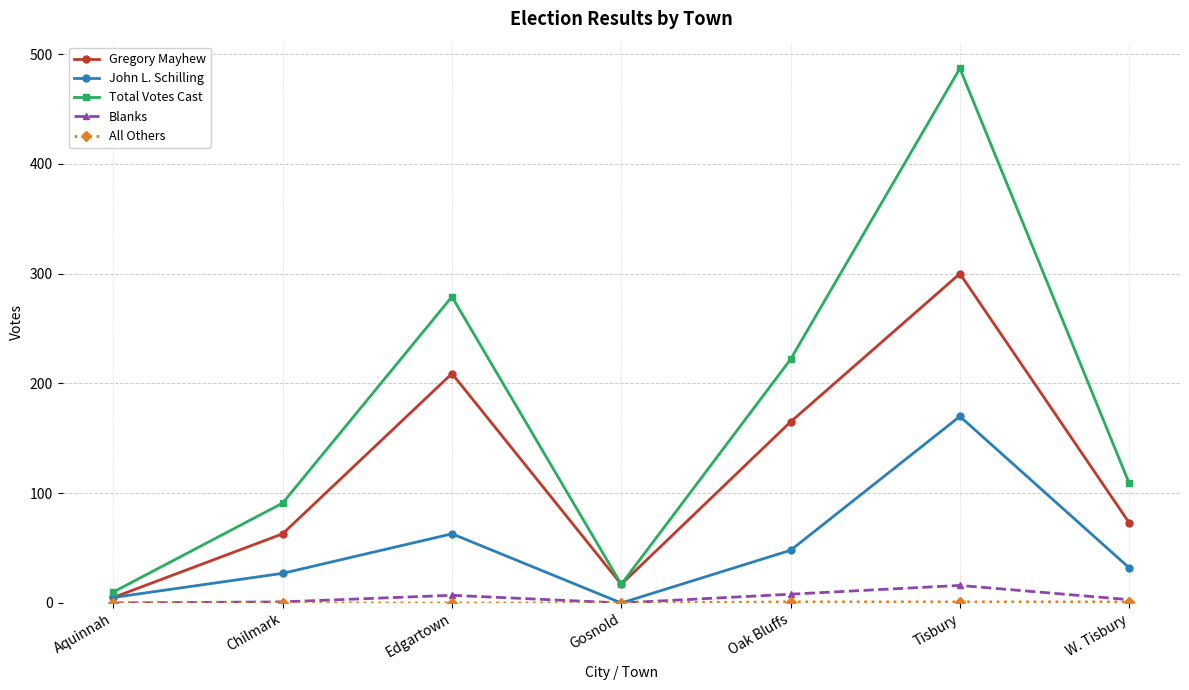

True or false: Gregory Mayhew has more than 1 points higher than both neighbors.

True